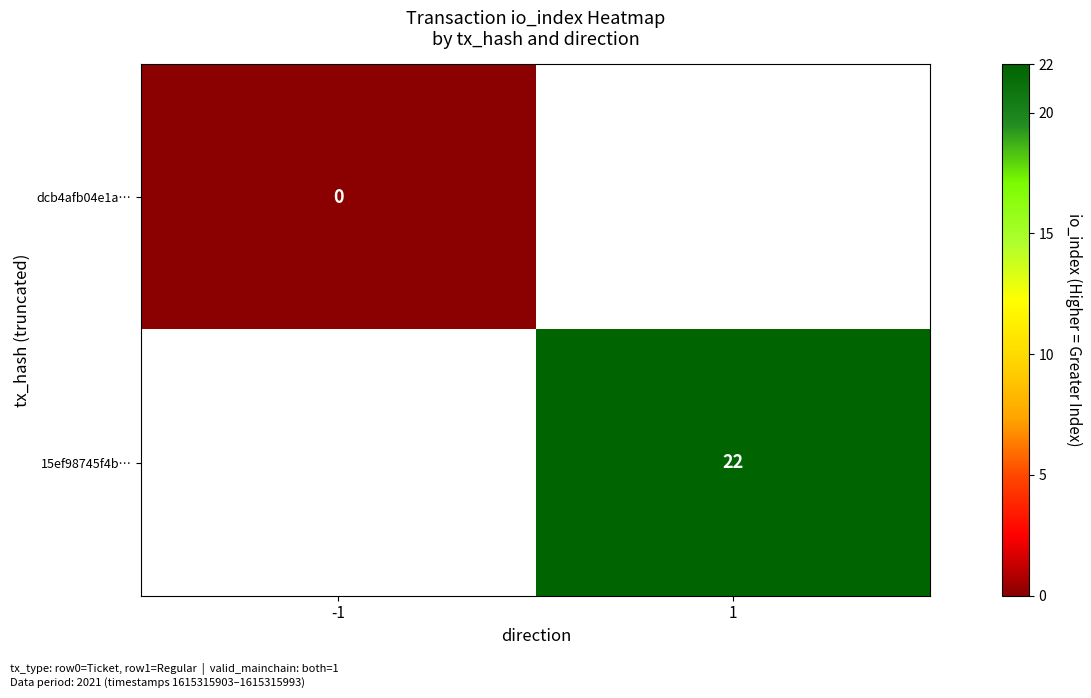

True or false: 15ef98745f4b… has a value of 32 at 1.

False